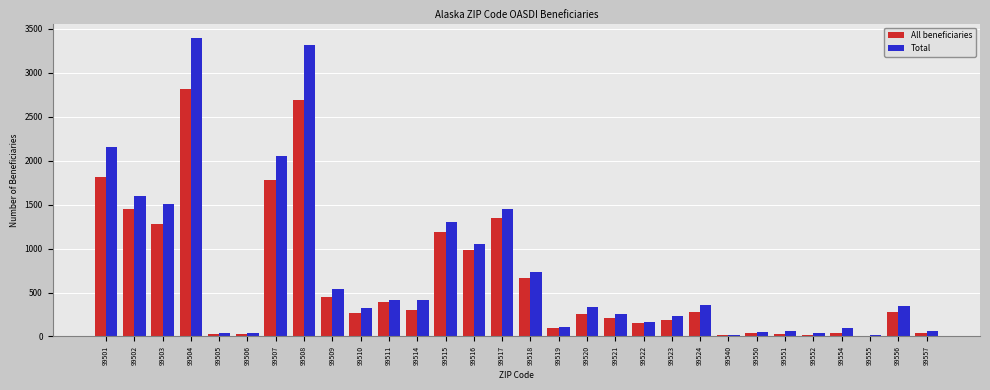

Count the number of data series in this chart.

2